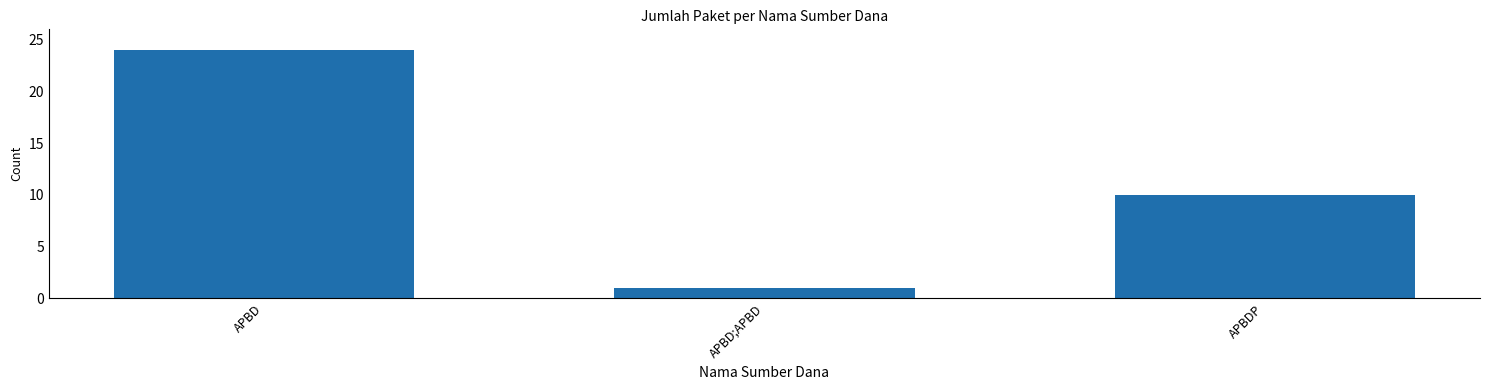

The value at APBD;APBD is 0. True or false?

False